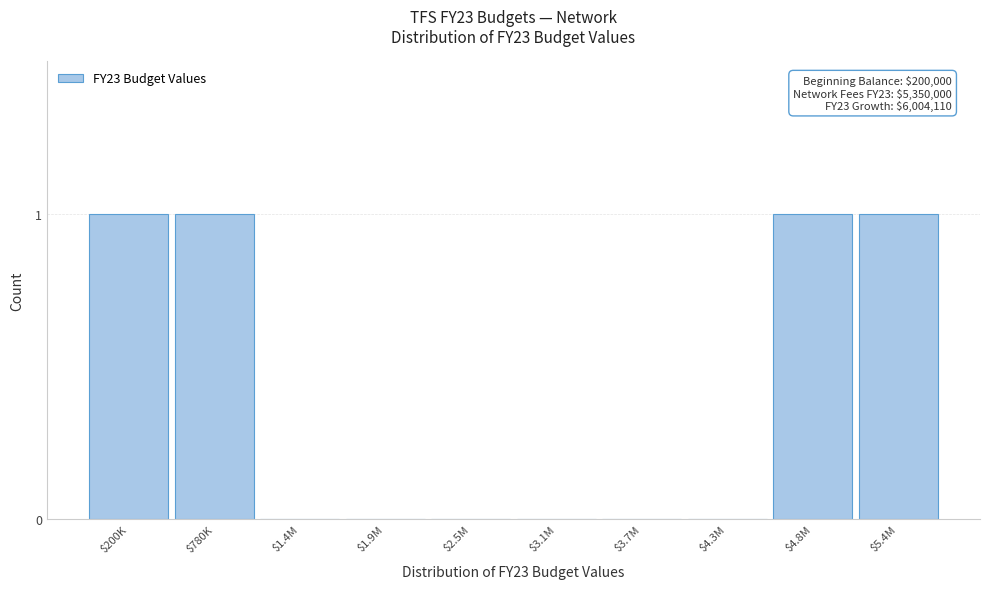

The chart shows a value of 0 at $1.4M. True or false?

True